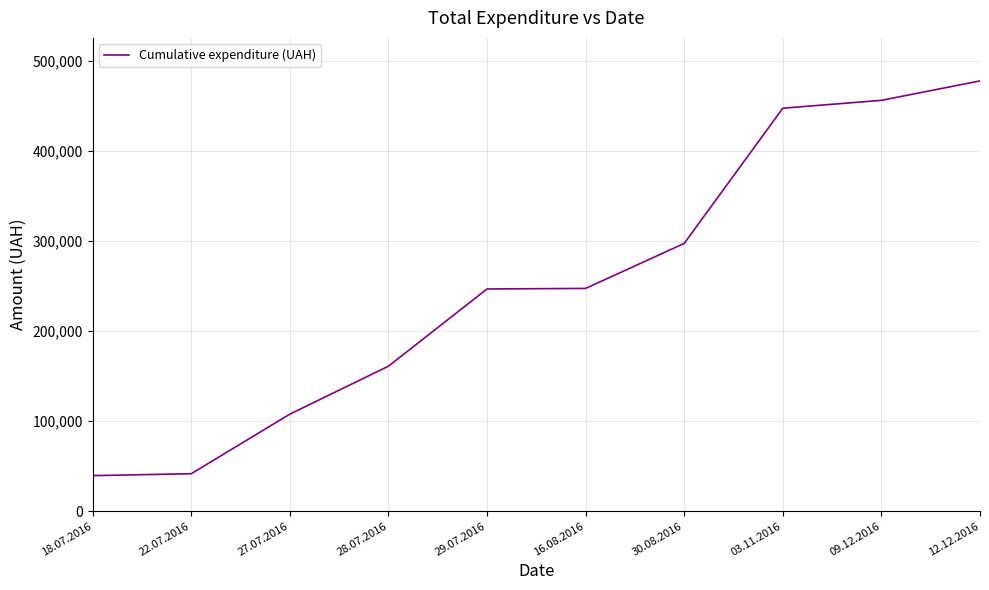

Which label corresponds to the largest value in the chart?

12.12.2016